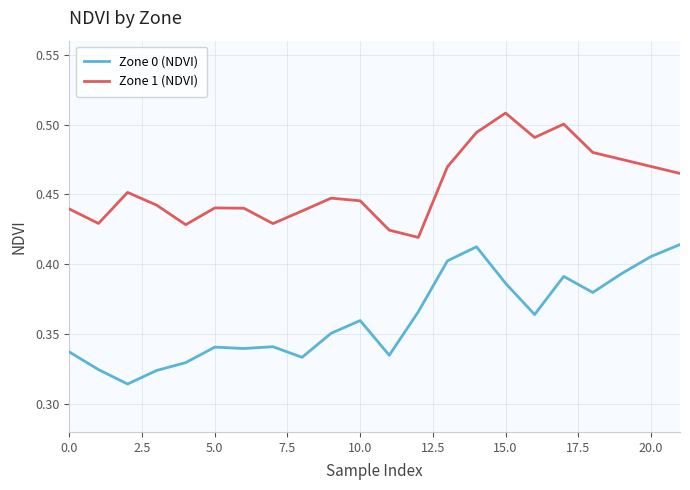

Rank the series by their maximum value, from highest to lowest.

Zone 1 (NDVI), Zone 0 (NDVI)